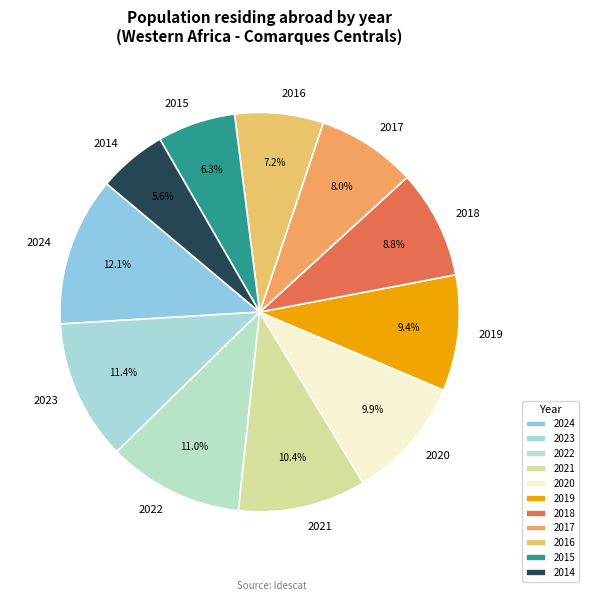

Combined, do 2017 and 2016 account for over 50%?

No